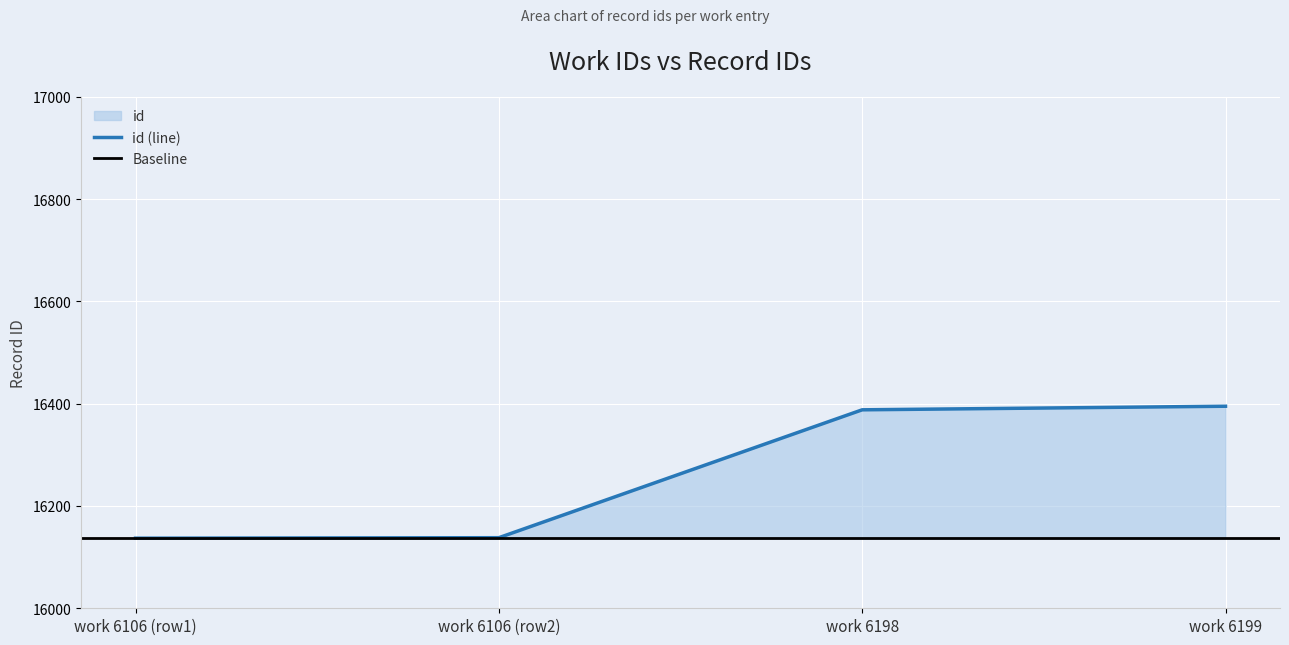

Reading right to left, transcribe all the data shown in this chart.

16395	16388	16138	16137